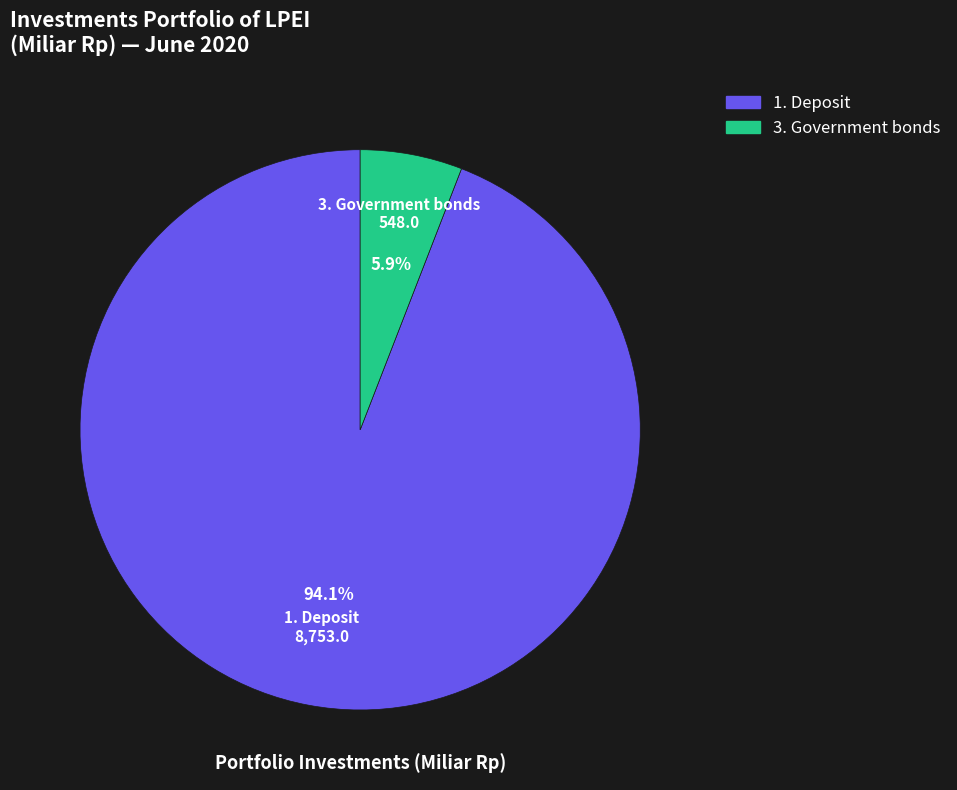

Does any single category account for the majority?

Yes